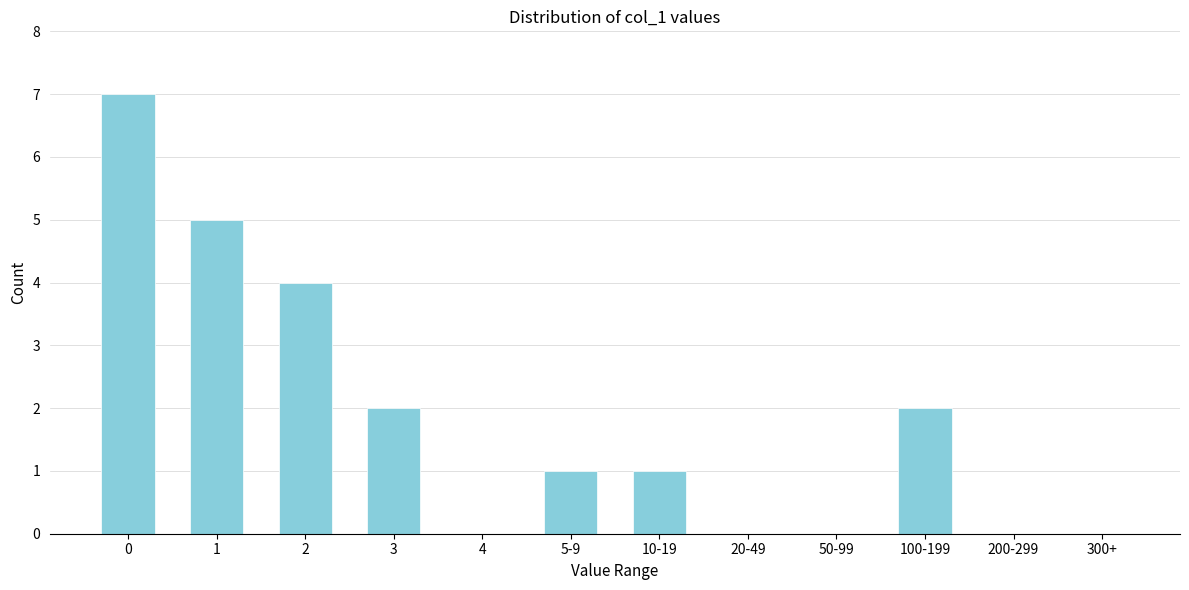

Reading left to right, list all the values displayed in this chart.

0=7	1=5	2=4	3=2	4=0	5-9=1	10-19=1	20-49=0	50-99=0	100-199=2	200-299=0	300+=0